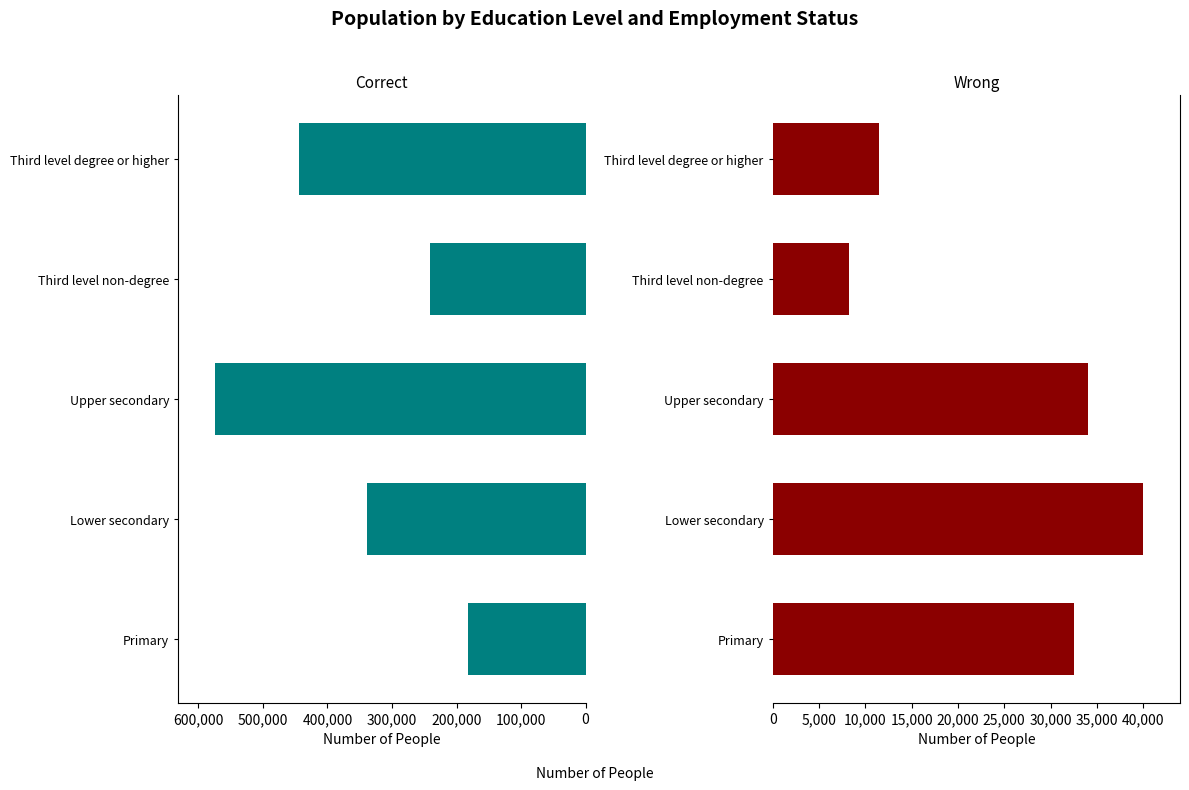

What is the minimum value for Correct?

181637